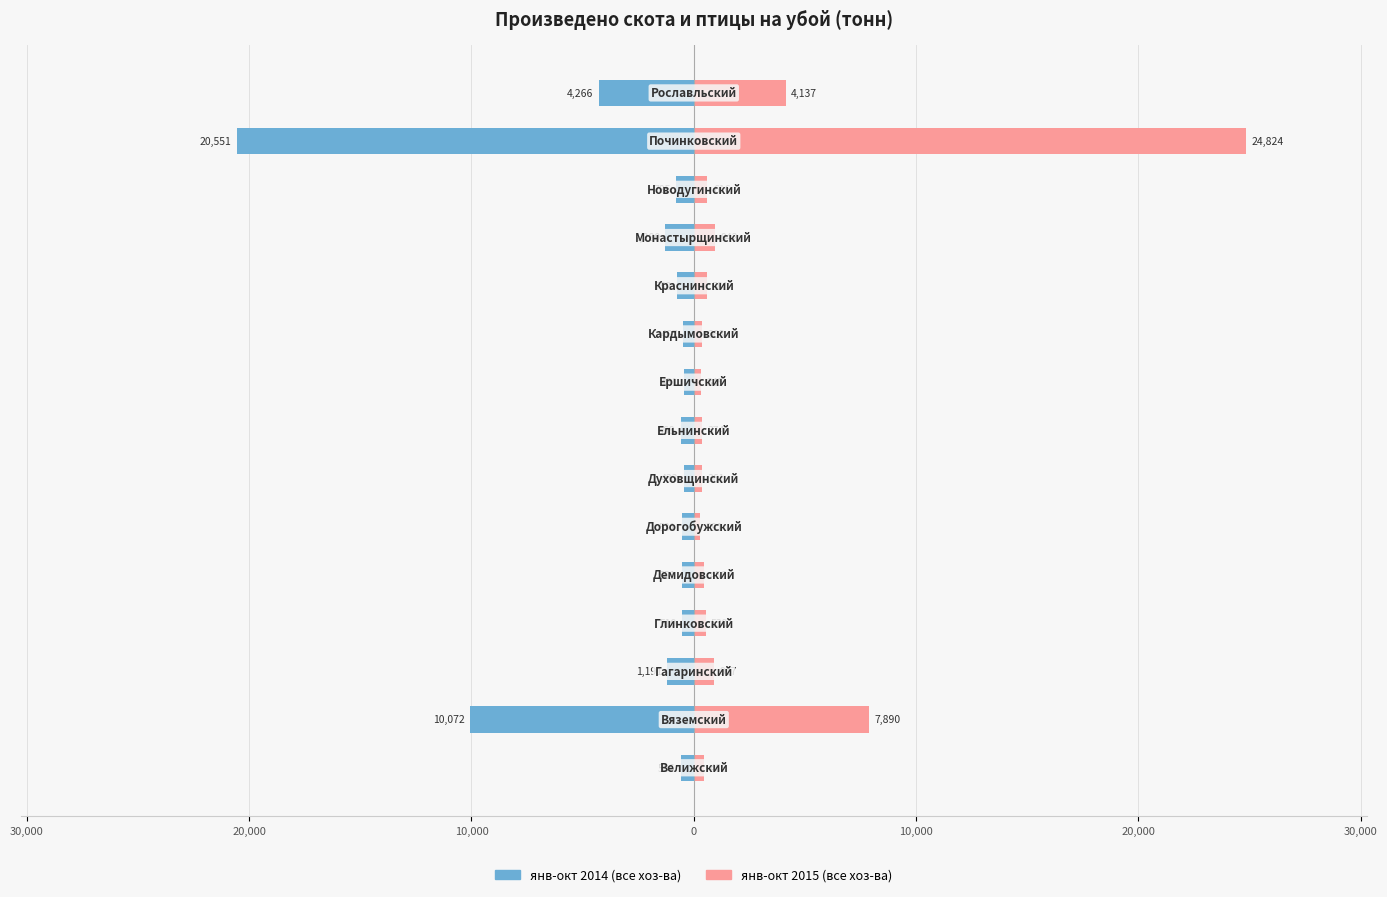

True or false: янв-окт 2015 (все хоз-ва) has a value of 34741.1 at 13.

False